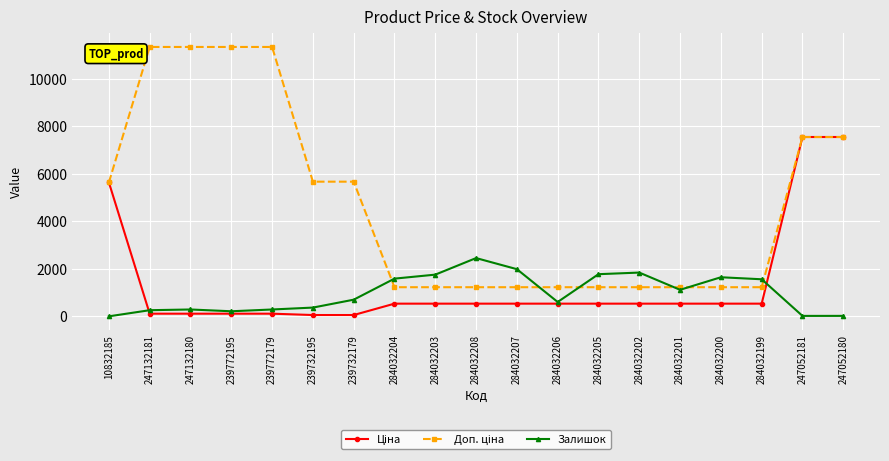

What is the total value across all series at 284032206?

2367.6